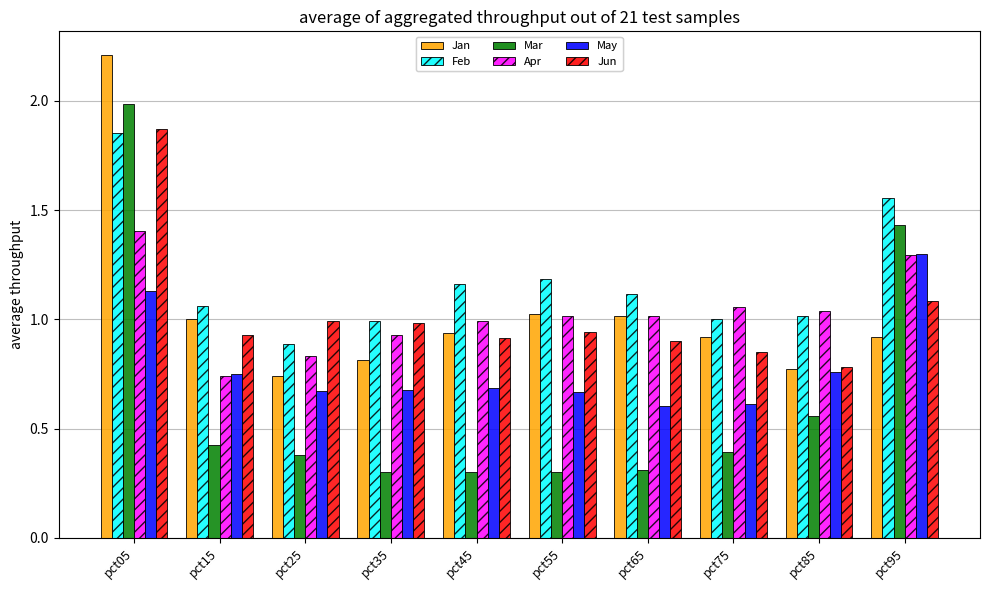

How many May values are between 0 and 1?

8